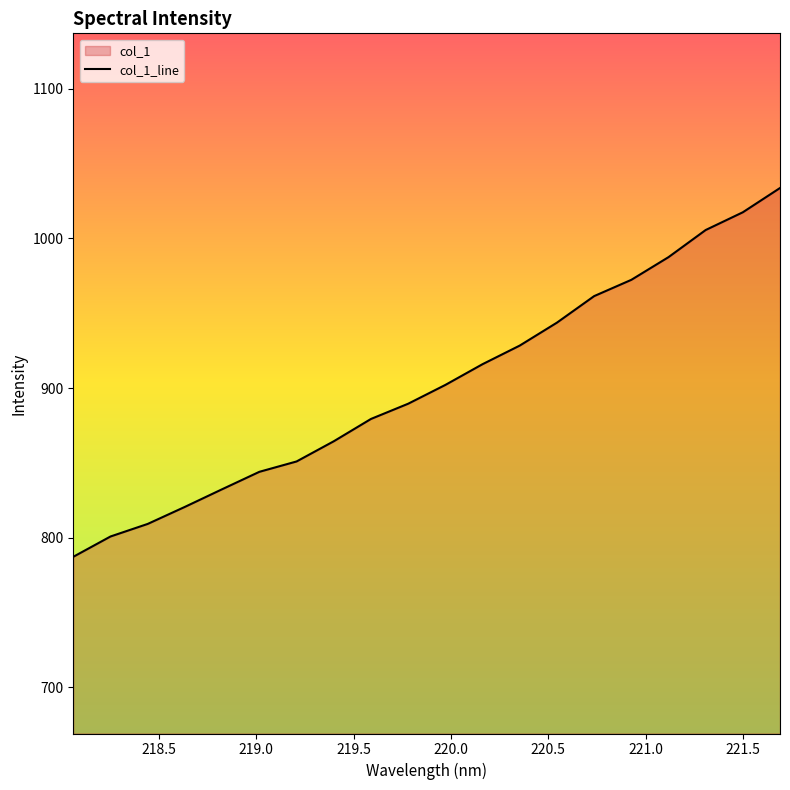

What is the minimum value shown in the chart?

787.2